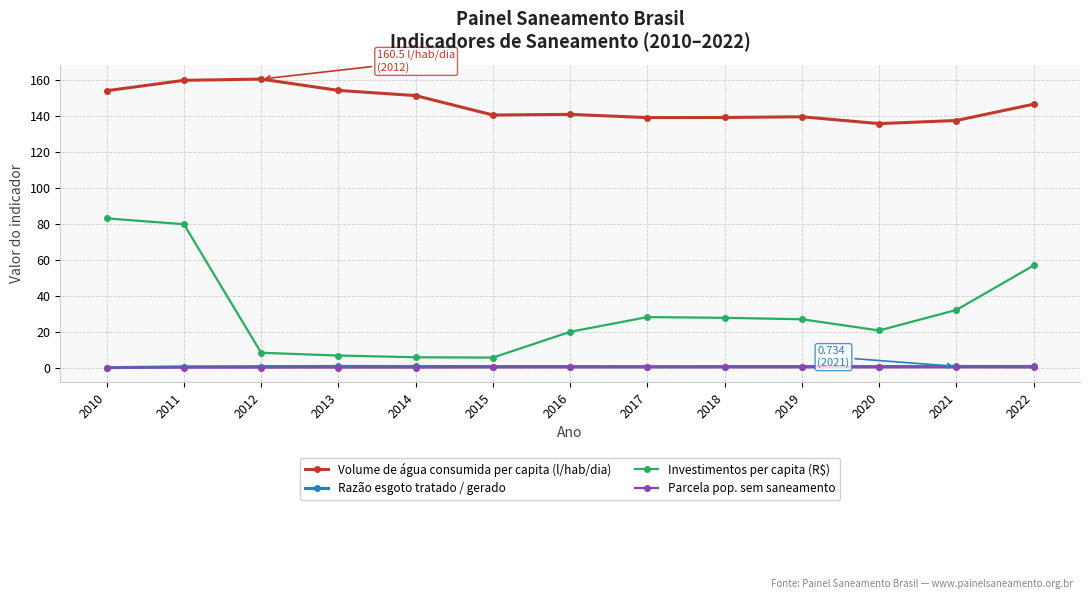

What is the difference between the highest and lowest values at 2016?

140.7